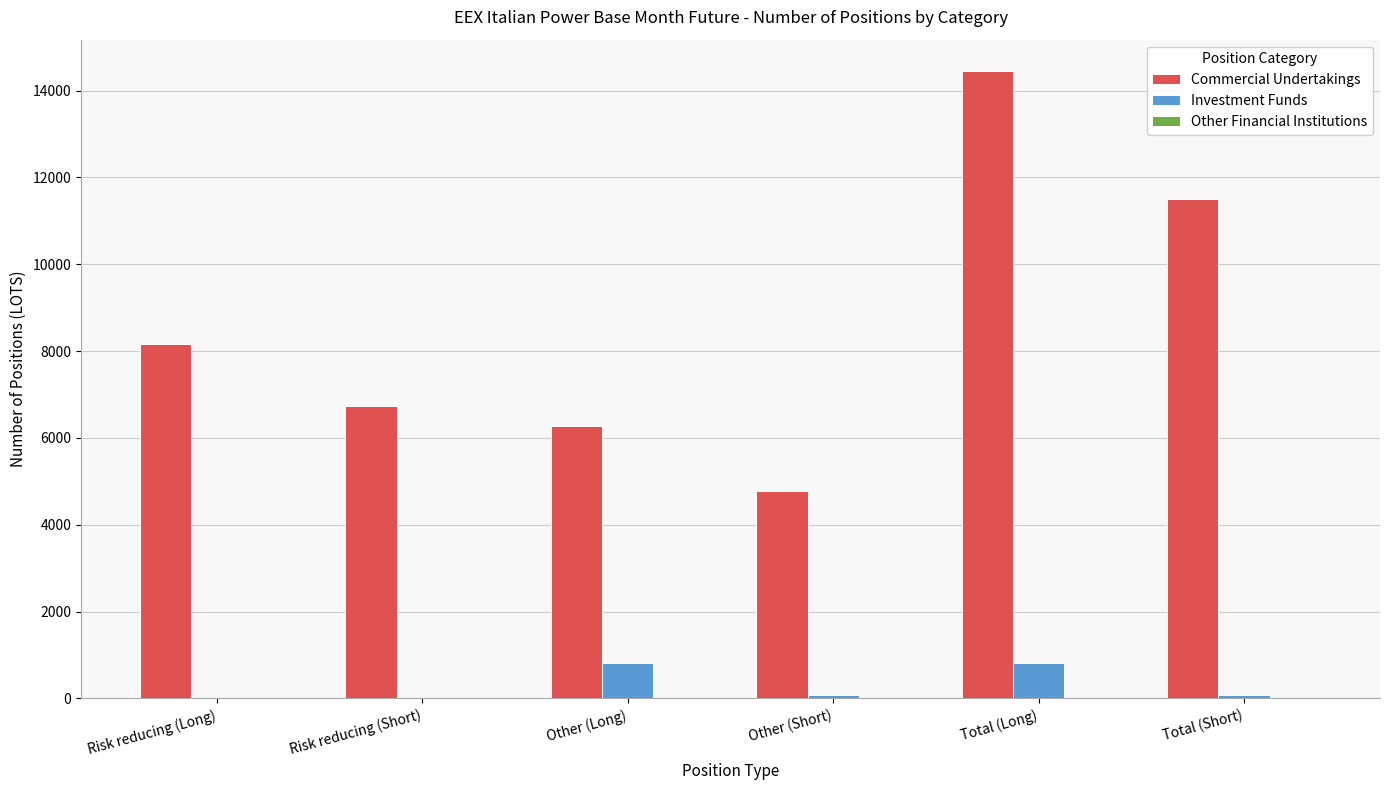

Which series has the largest total across all categories?

Commercial Undertakings